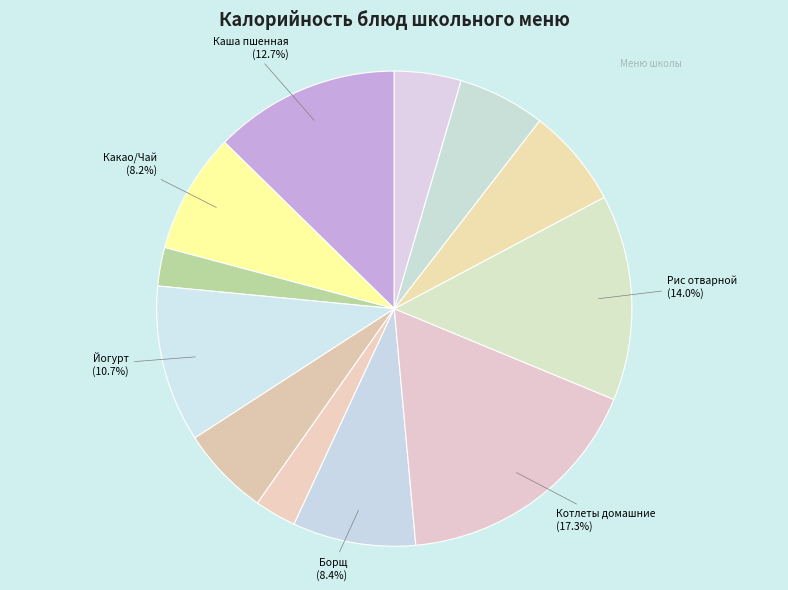

Count the number of slices in the pie.

12